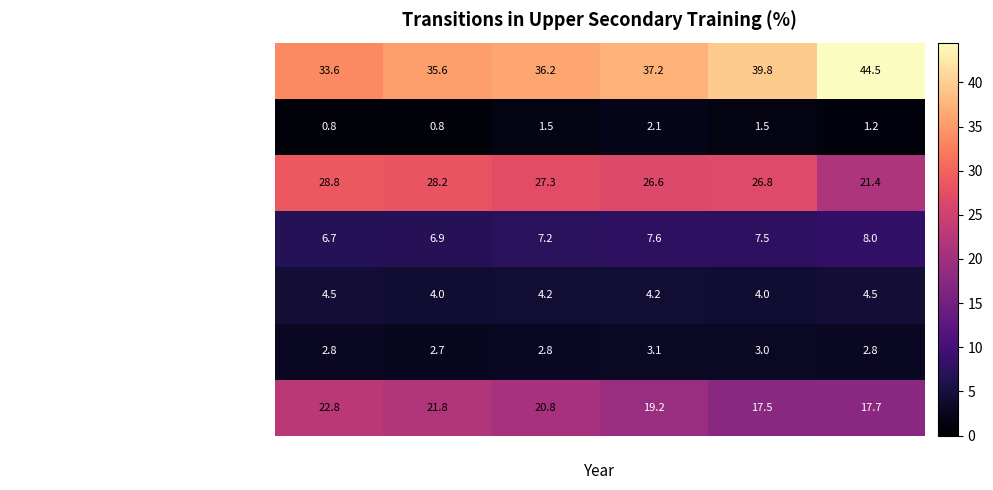

Which series has the largest range (max minus min)?

Transitioned to workplace training